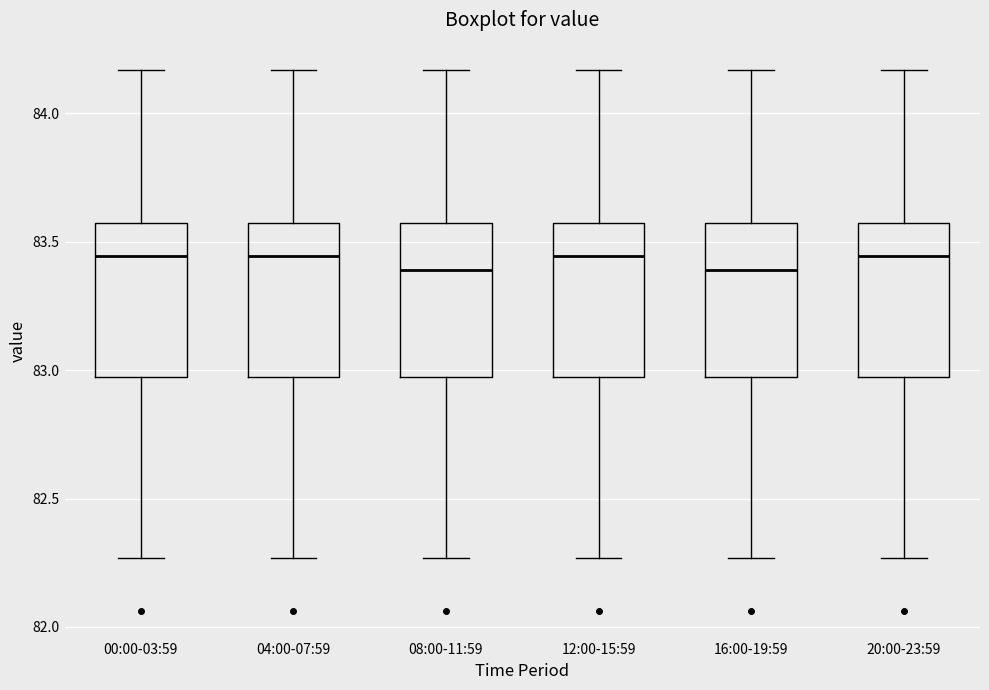

Reading left to right, read every box against the y-axis: the position of its median line, the range the box covers, and the ends of its whiskers. The values are not printed on the chart, so give them approximately, as read against the axis.

00:00-03:59: median 83.45, box 83.00 to 83.60, whiskers 82.25 to 84.15
04:00-07:59: median 83.45, box 83.00 to 83.60, whiskers 82.25 to 84.15
08:00-11:59: median 83.40, box 83.00 to 83.60, whiskers 82.25 to 84.15
12:00-15:59: median 83.45, box 83.00 to 83.60, whiskers 82.25 to 84.15
16:00-19:59: median 83.40, box 83.00 to 83.60, whiskers 82.25 to 84.15
20:00-23:59: median 83.45, box 83.00 to 83.60, whiskers 82.25 to 84.15